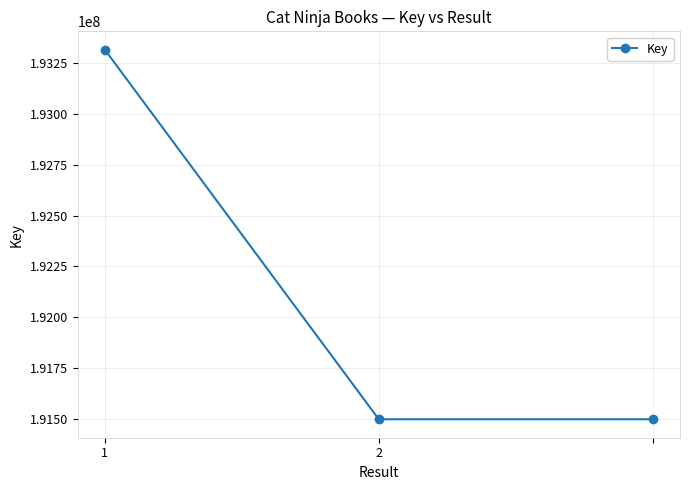

What is the value of the 3rd point from the left?

191497911